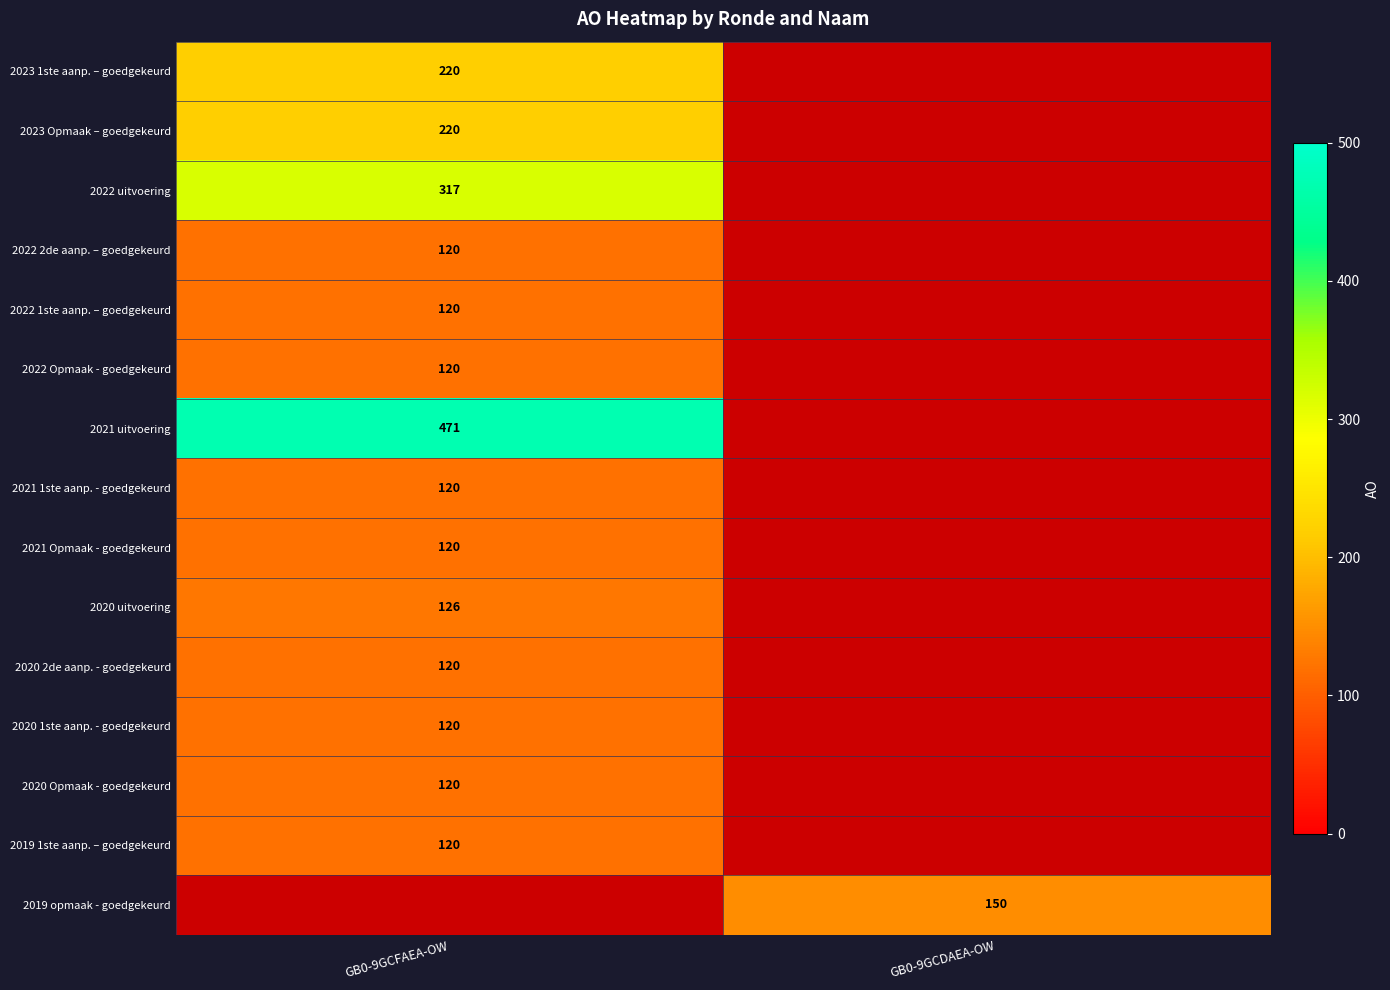

The value of 2022 1ste aanp. – goedgekeurd at GB0-9GCFAEA-OW is 120. True or false?

True